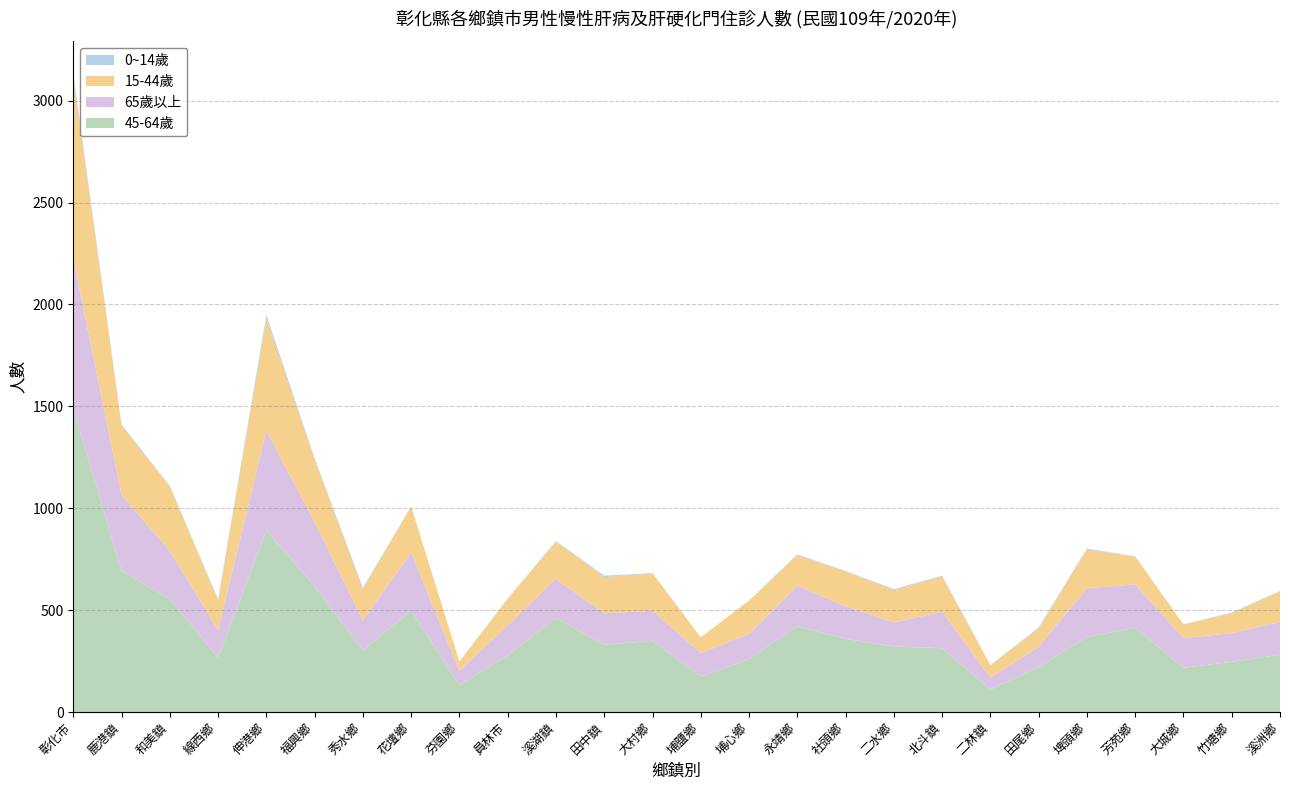

Reading right to left, transcribe all the data shown in this chart.

45-64歲: 281	246	217	413	369	220	110	313	322	359	422	259	174	350	330	461	278	132	497	302	618	891	268	555	692	1490
65歲以上: 161	141	146	213	239	100	59	179	118	160	199	124	115	147	154	193	148	70	286	148	314	490	135	235	374	736
15-44歲: 149	98	67	138	189	91	61	174	158	171	149	164	77	183	178	183	130	46	225	153	307	550	144	318	339	885
0~14歲: 3	3	0	0	5	4	0	3	5	2	4	0	0	2	7	2	1	0	1	7	7	17	7	2	6	23